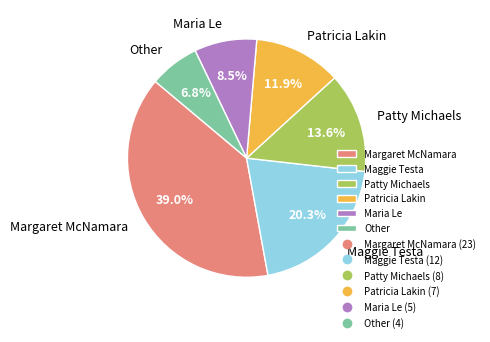

What is the largest slice in the pie chart?

Margaret McNamara